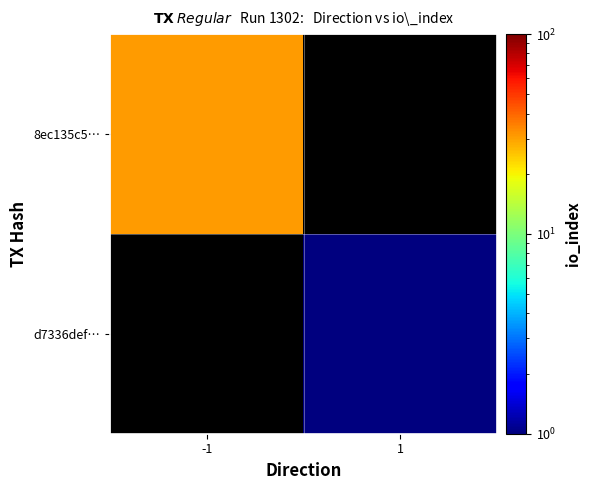

How many categories are shown in the chart?

2